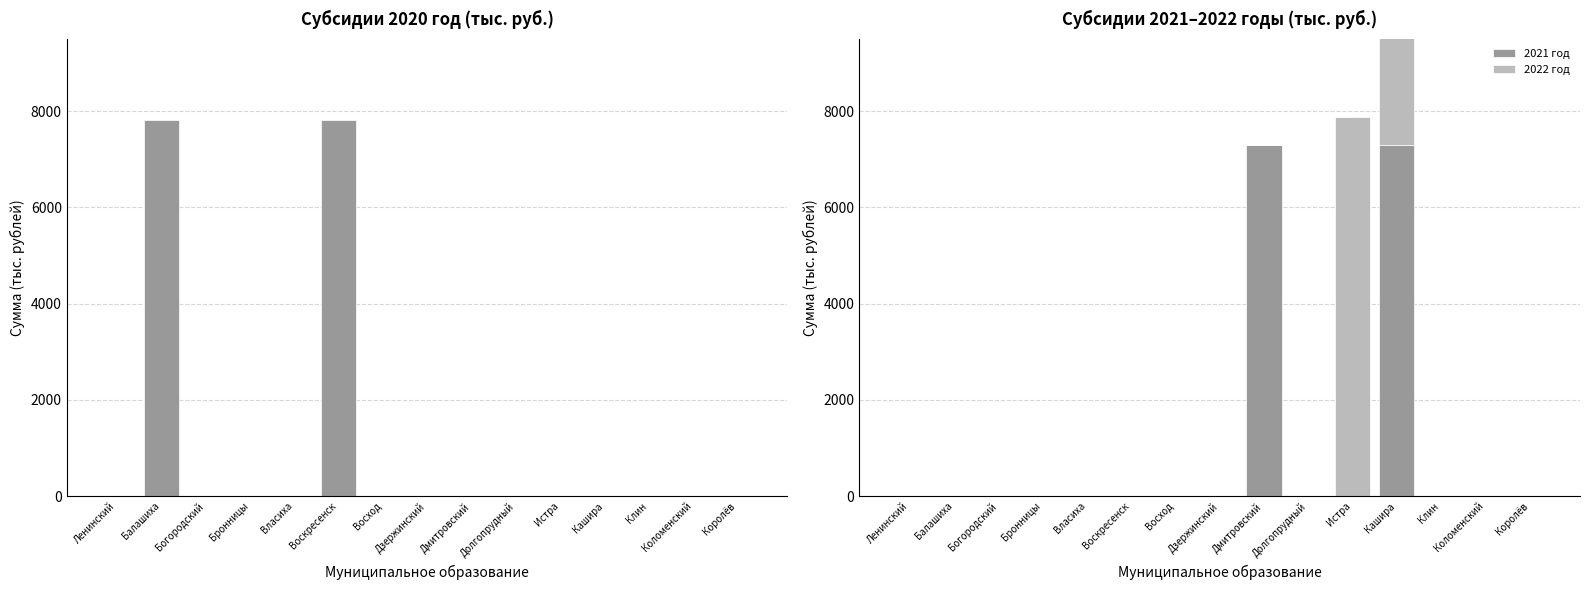

Which series has the largest total across all categories?

2022 год